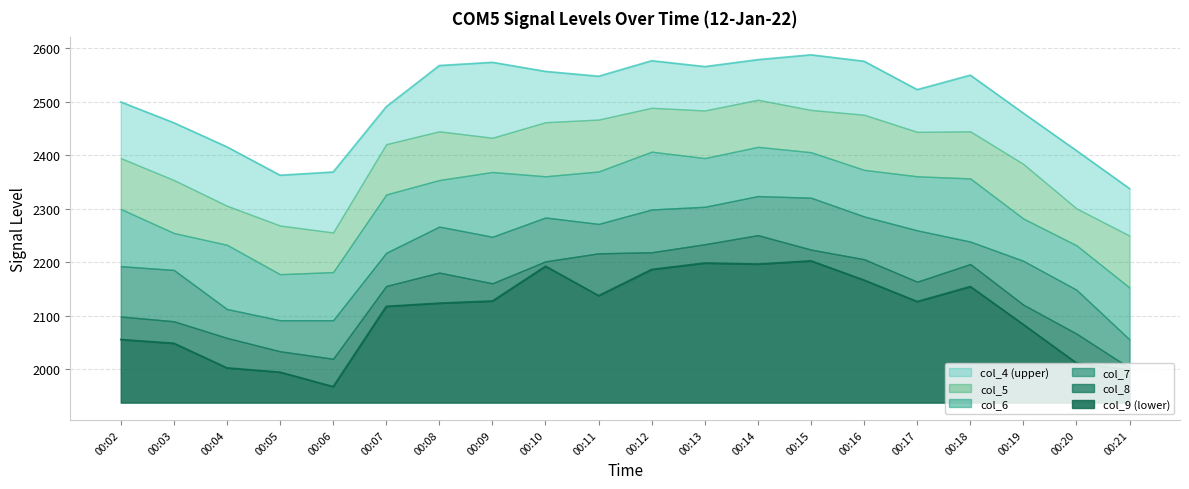

The col_7 series shows 2092 at 00:05. True or false?

True